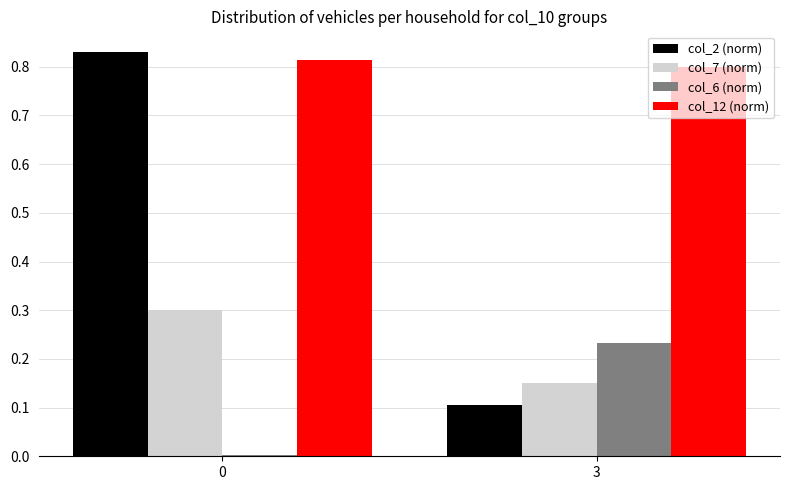

Which series has the largest total across all categories?

col_12 (norm)